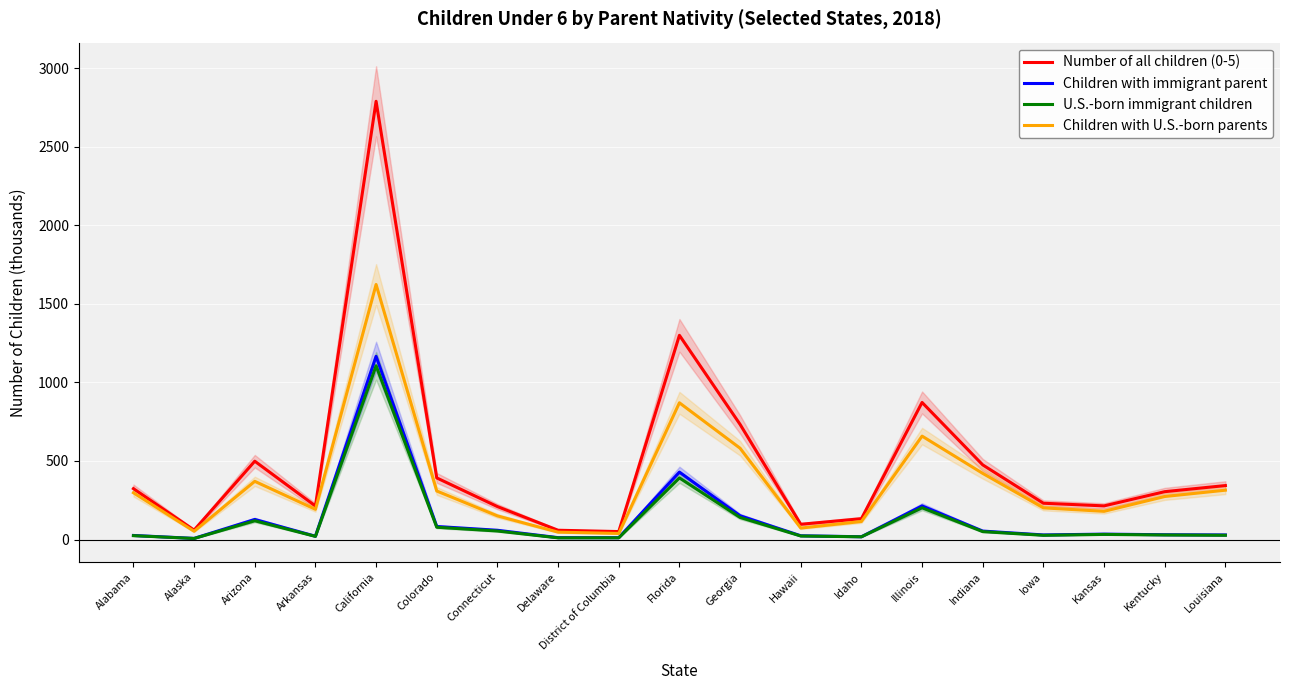

What is the label of the 2nd point from the right?

Kentucky